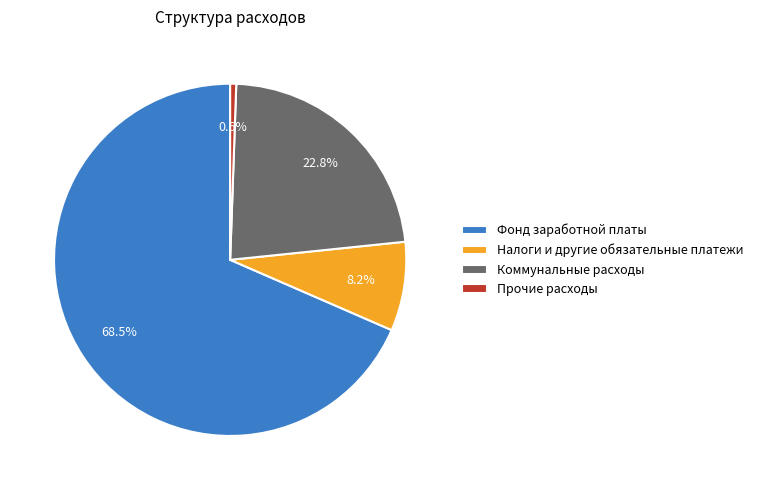

Combined, do Фонд заработной платы and Налоги и другие обязательные платежи account for over 50%?

Yes